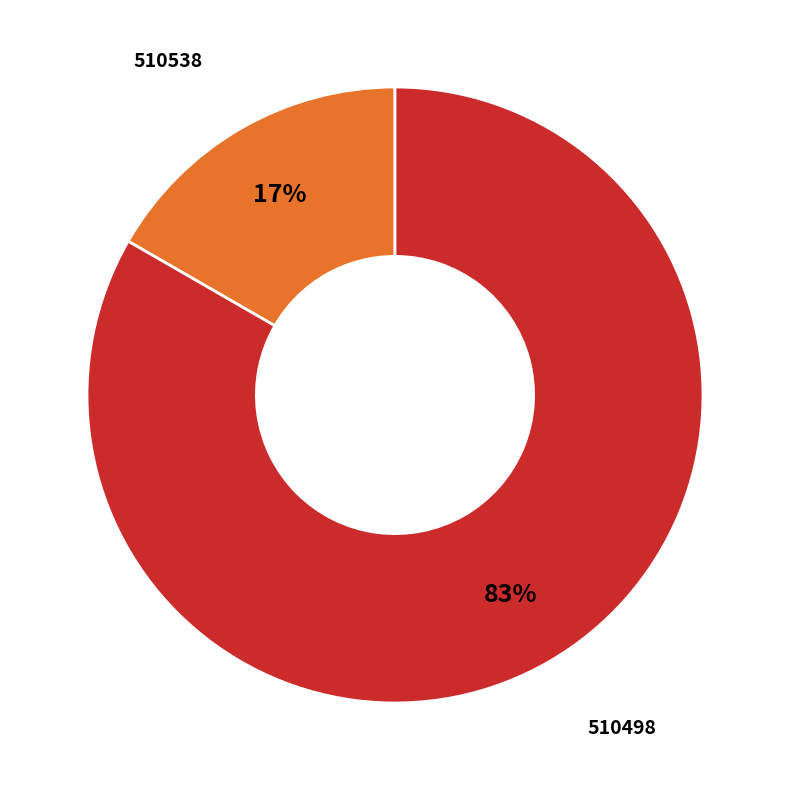

Does any single category account for the majority?

Yes